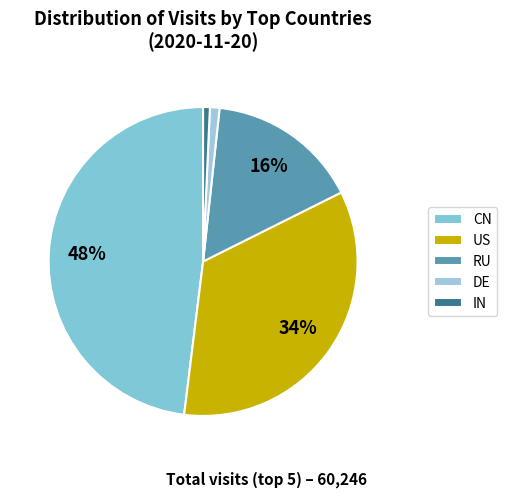

Is the sum of RU and CN greater than half?

Yes